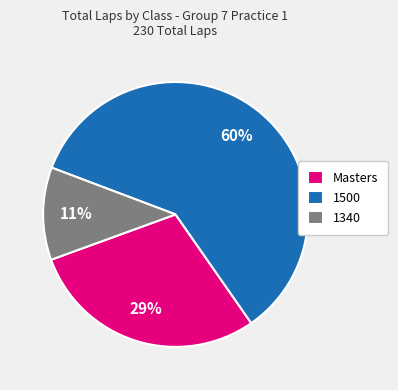

True or false: Masters accounts for 42% of the total.

False